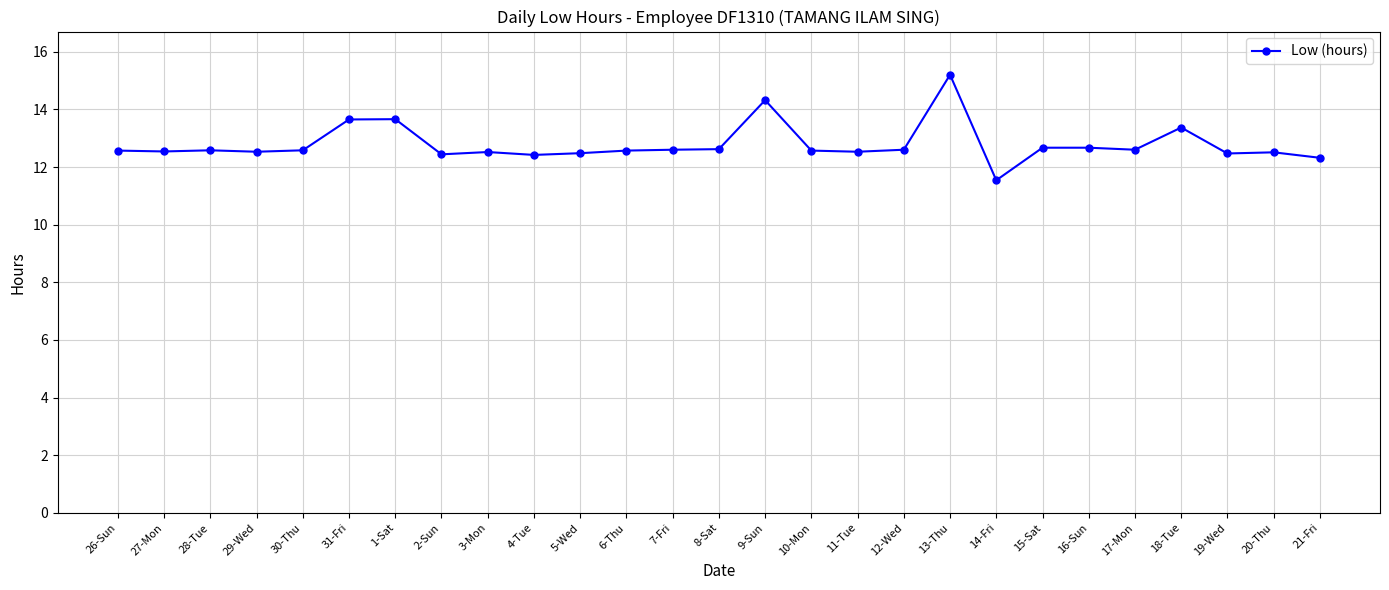

True or false: the data shows 12.5 at 20-Thu.

True